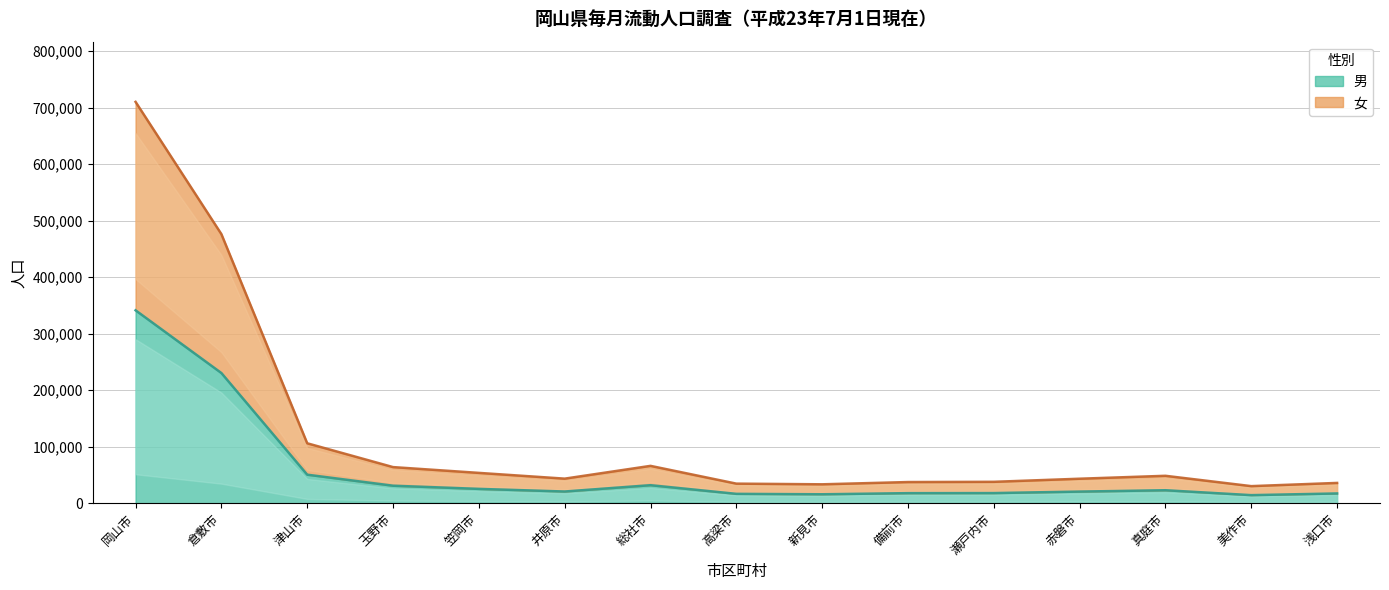

True or false: 女 has a value of 43735 at 玉野市.

False